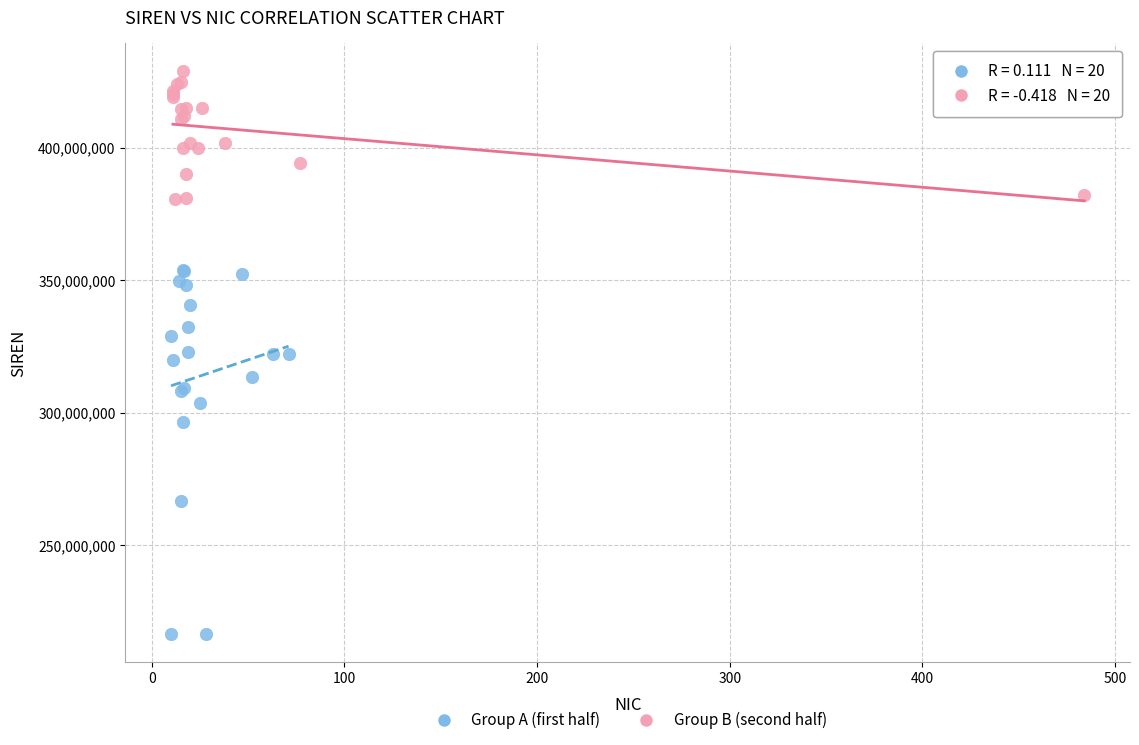

What are all the series names shown in the legend?

Group A (first half), Group B (second half)